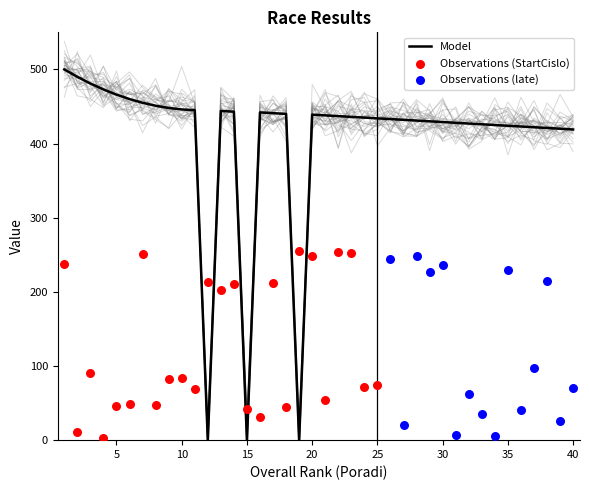

What is the maximum value for Model?

500